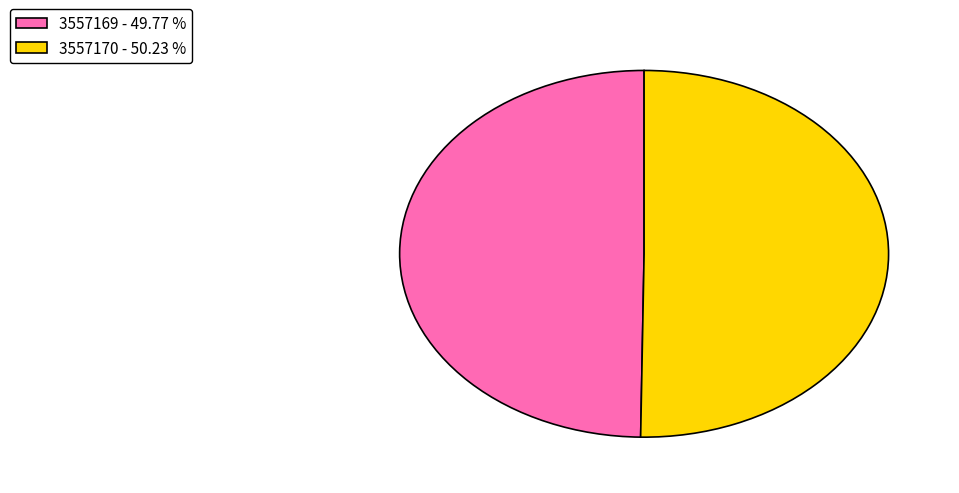

What is the ratio of the value at 3557170 - 50.23 % to the value at 3557169 - 49.77 %?

1.0